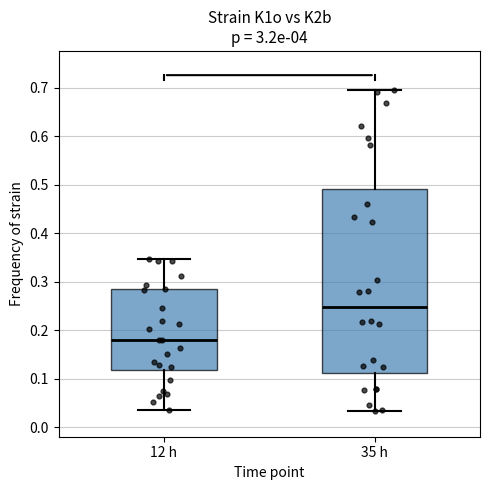

Where does the median line of the box for 35 h sit on the y-axis? The values are not printed on the chart, so give them approximately, as read against the axis.

0.25